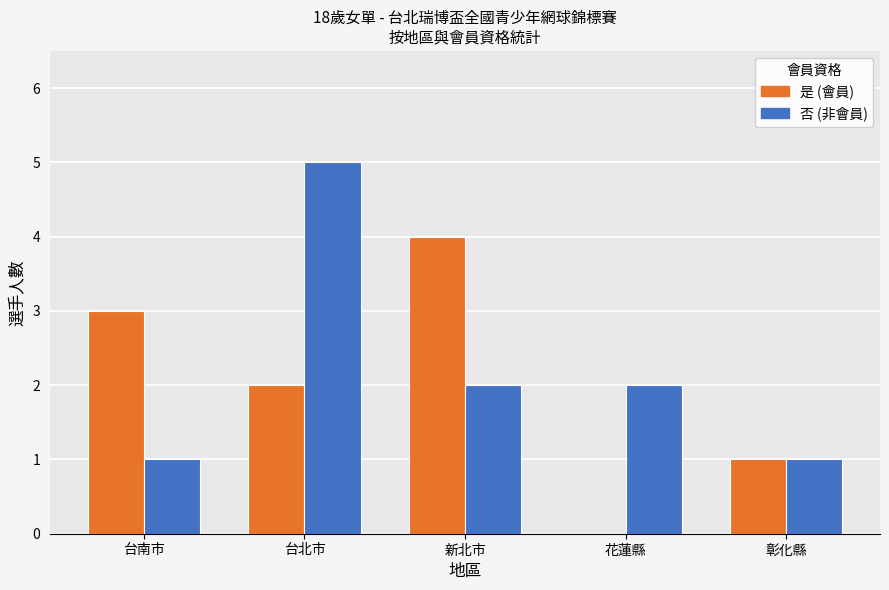

Count the number of data series in this chart.

2